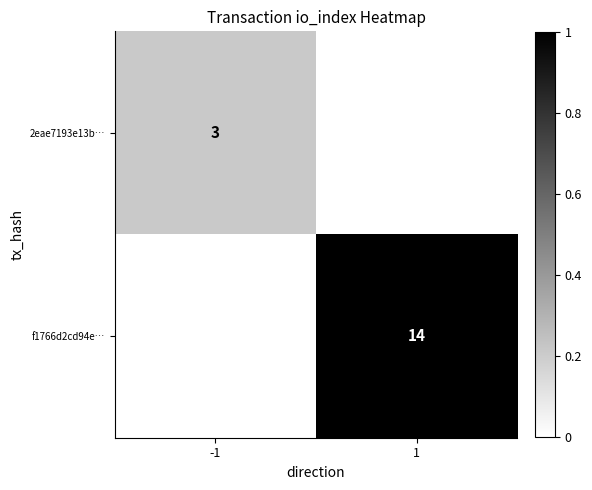

The value of 2eae7193e13b… at -1 is 3. True or false?

True